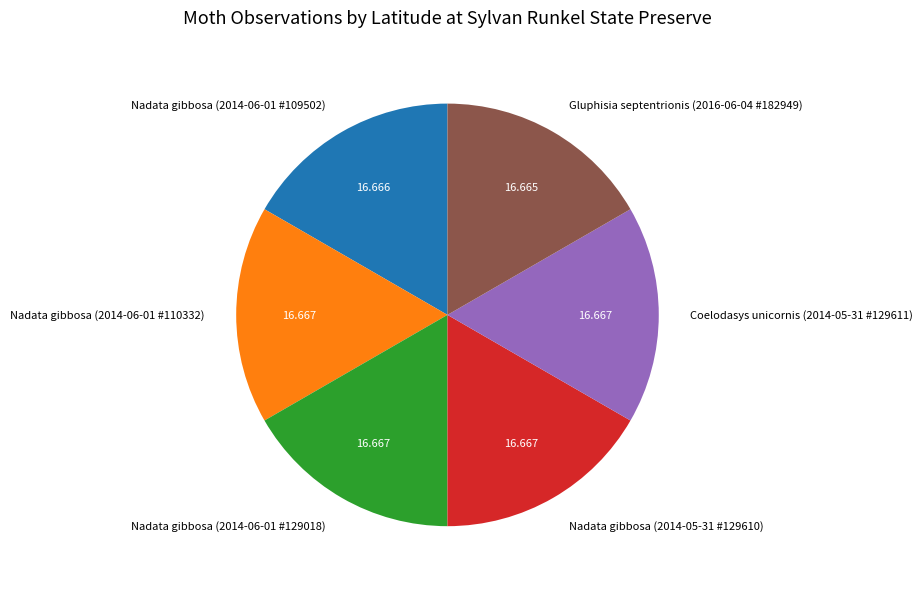

Does any single category account for the majority?

No